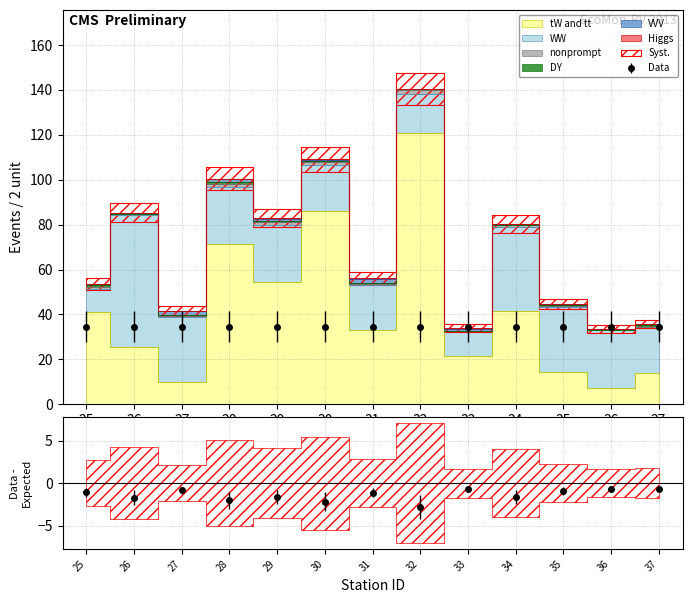

Reading left to right, extract all data points from this chart.

tW and tt: 40.9	25.4	9.7	71.2	54.4	86.2	33.2	120.7	21.4	41.7	14.2	7.3	13.8
WW: 10.3	58.8	29.1	25.5	25.2	20.5	20.0	17.4	11.1	37.1	29.1	25.5	20.5
nonprompt: 1.1	0.5	0.4	1.5	1.5	1.2	0.5	1.9	0.1	0.9	0.3	0.2	0.3
DY: 0.6	0.1	0.7	0.7	0.3	0.3	0.3	0.2	0.2	0.1	0.6	0.1	0.7
VVV: 0.5	0.4	1.5	1.5	1.2	0.5	1.9	0.1	0.9	0.3	0.2	0.3	0.3
Higgs: 0.3	0.2	0.2	0.1	0.3	0.3	0.3	0.2	0.2	0.1	0.3	0.2	0.2